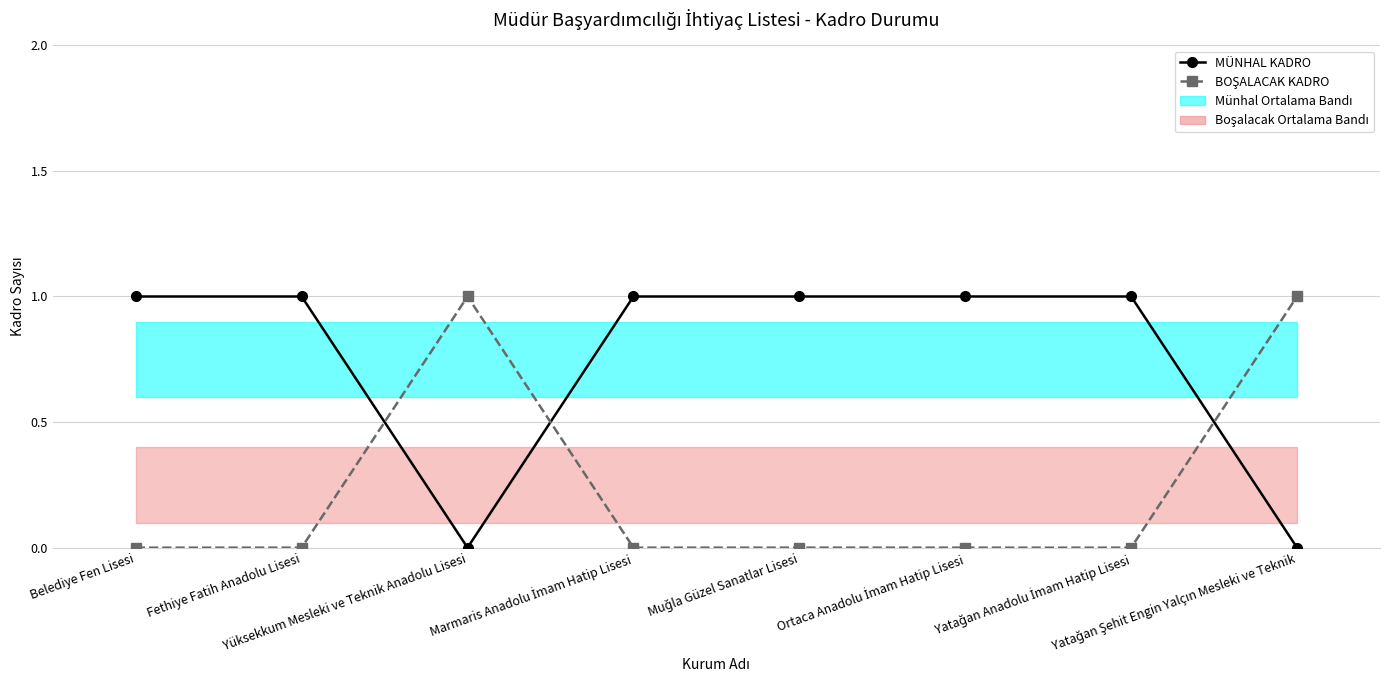

What is the spread (max minus min) of values at Yatağan Anadolu İmam Hatip Lisesi?

1